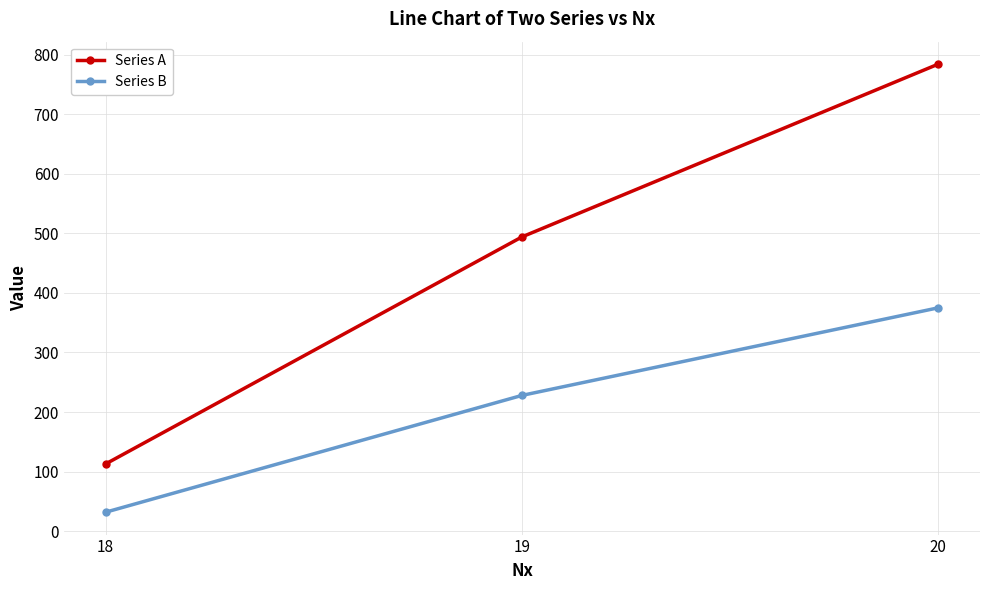

Rank the categories by Series B value from lowest to highest.

18, 19, 20